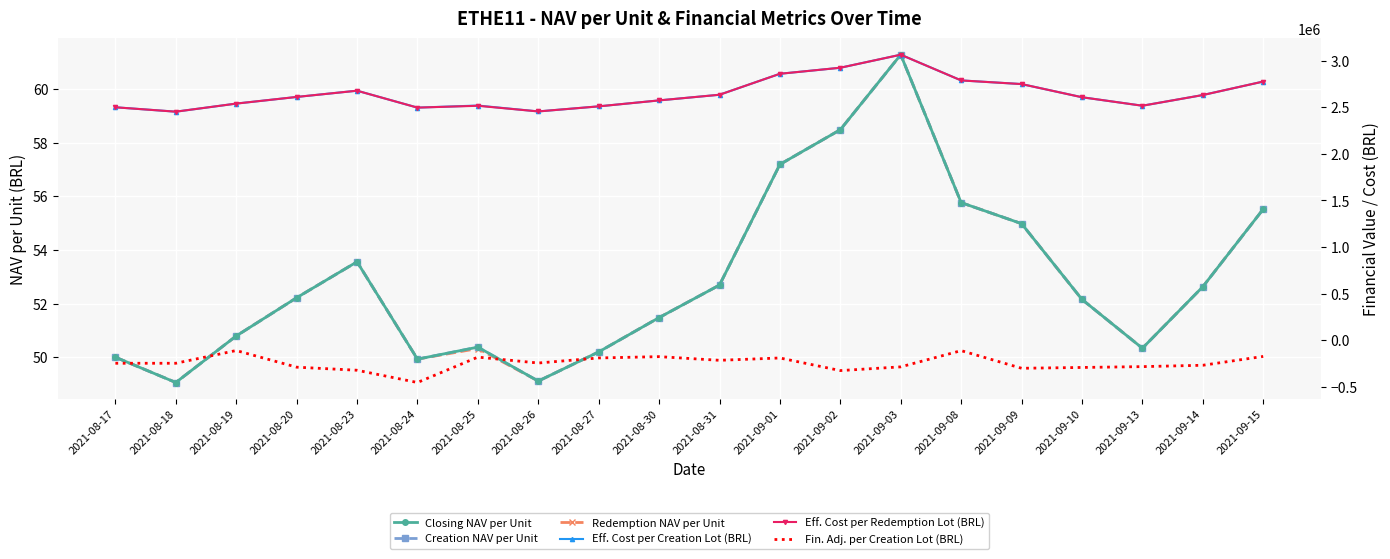

How many data points does each series have?

20